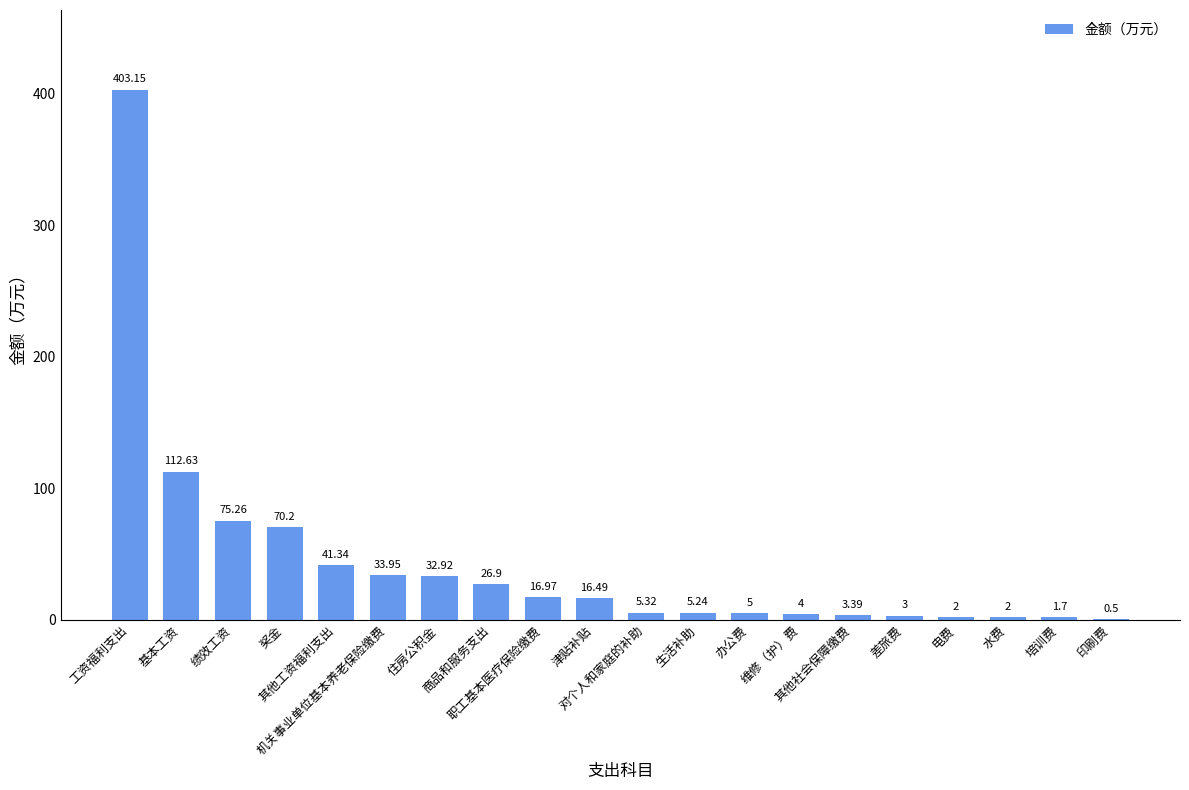

What is the value of the 15th bar from the left?

3.4